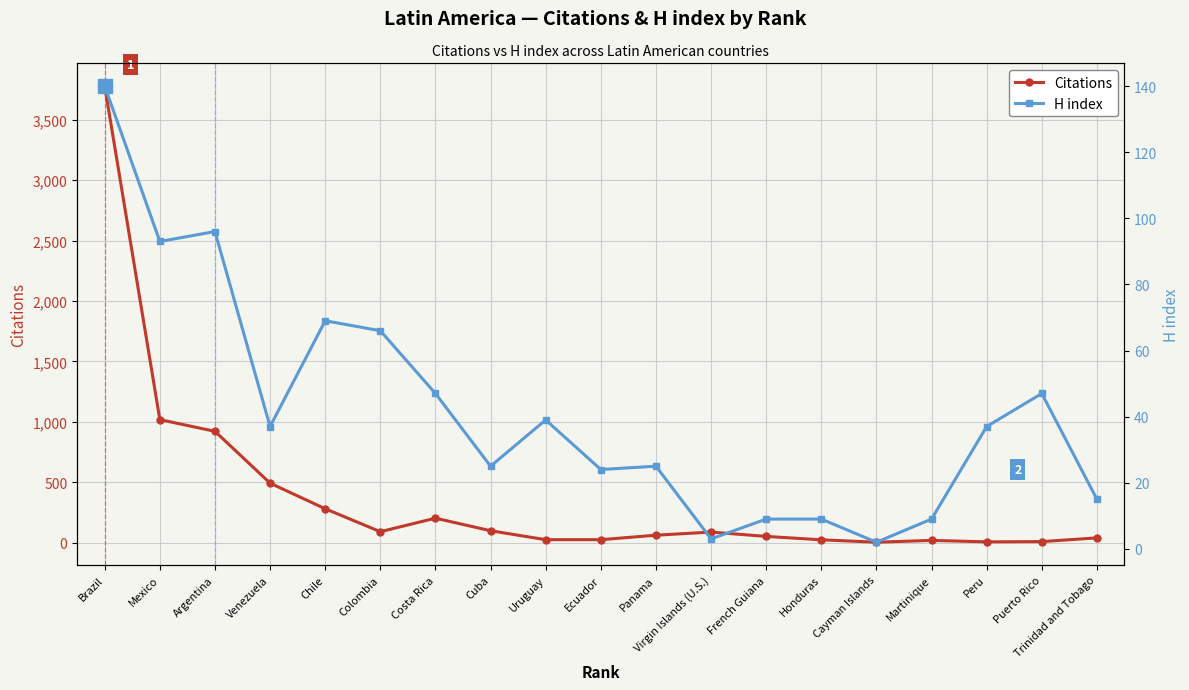

Where do H index and Citations first cross each other?

Cuba and Uruguay